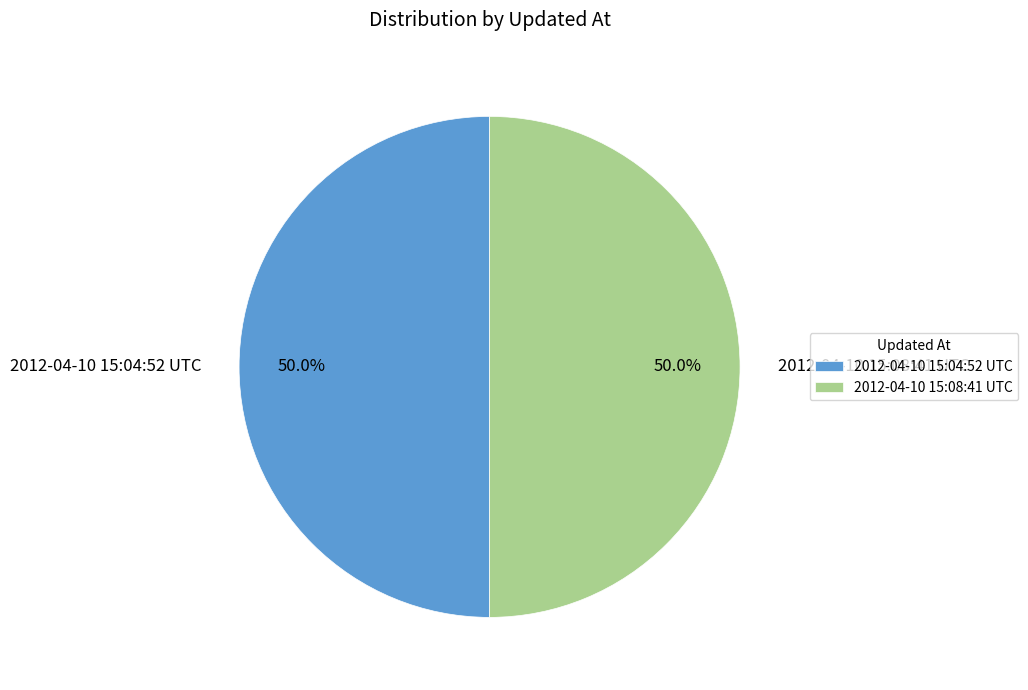

What is the ratio of the value at 2012-04-10 15:08:41 UTC to the value at 2012-04-10 15:04:52 UTC?

1.0